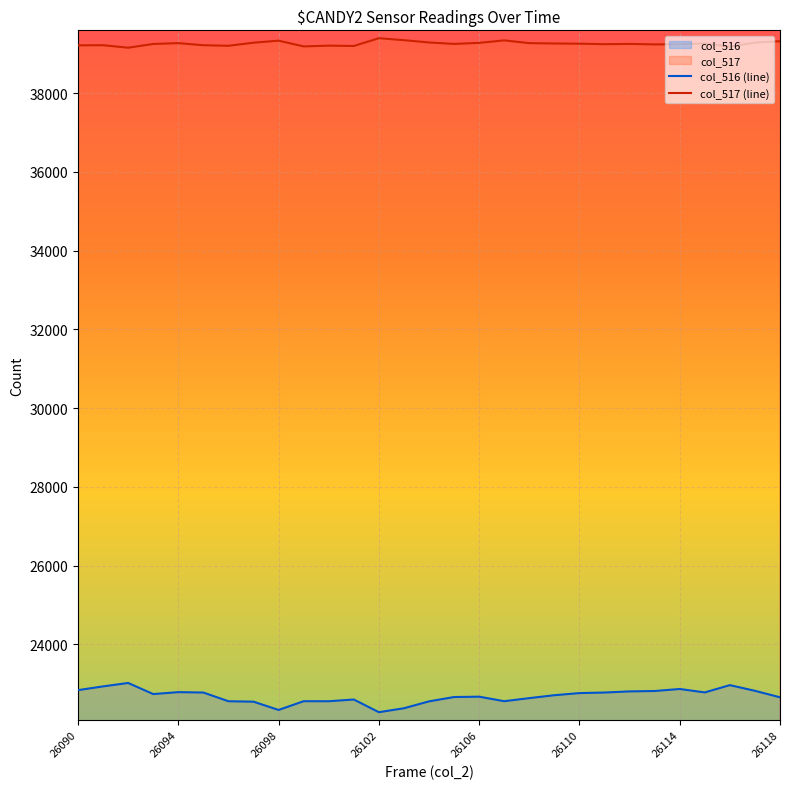

Rank the series by their average value, from highest to lowest.

col_517 (line), col_516 (line)